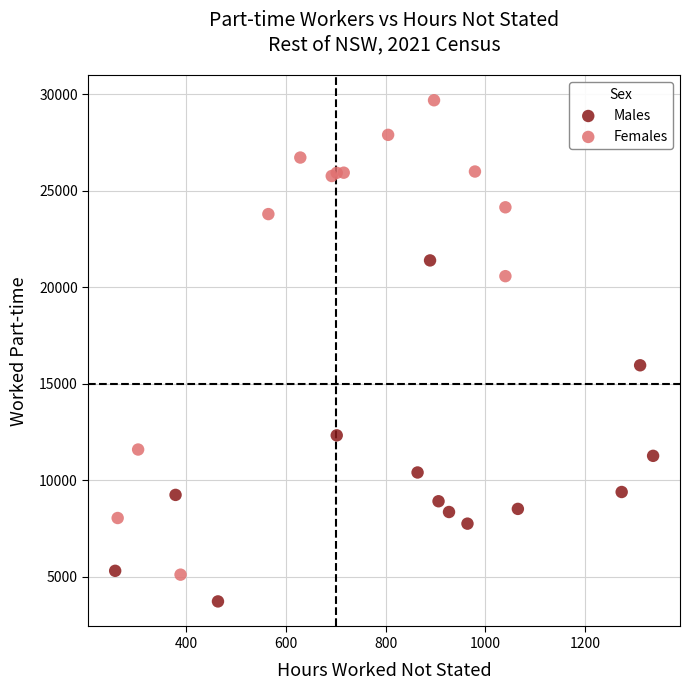

Which series has the largest Y range (max minus min)?

Females